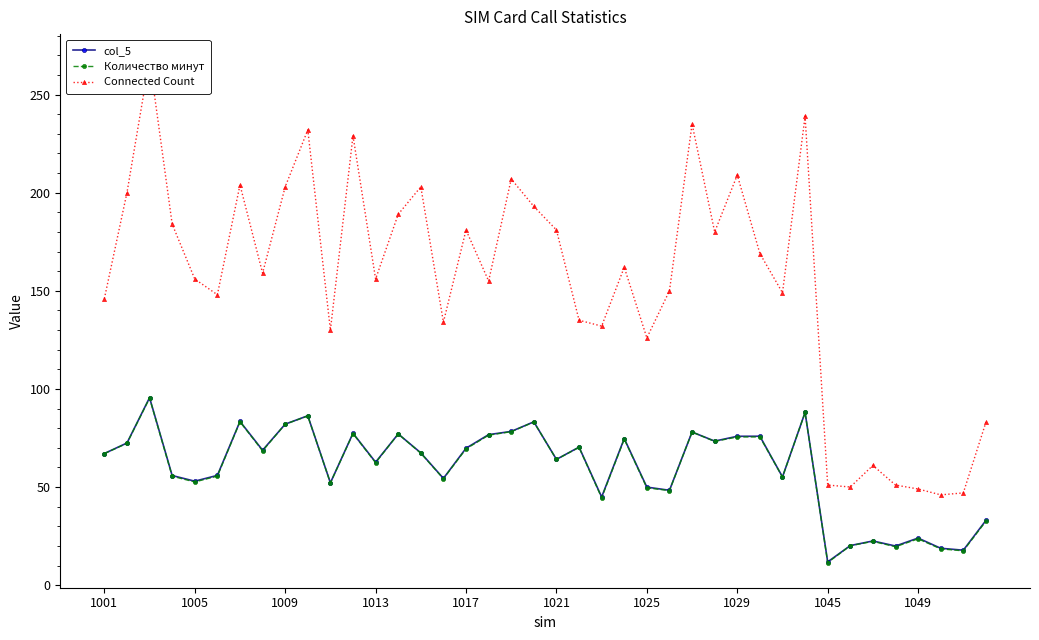

List the series in order of their peak value, lowest first.

Количество минут, col_5, Connected Count